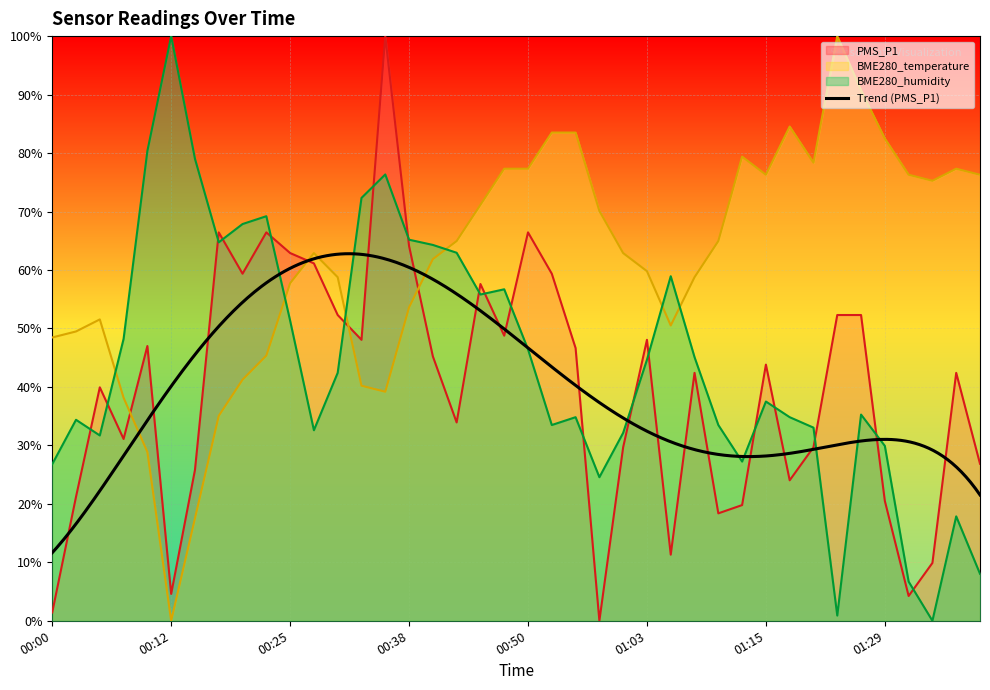

How many intersections are there between PMS_P1 and BME280_temperature?

4